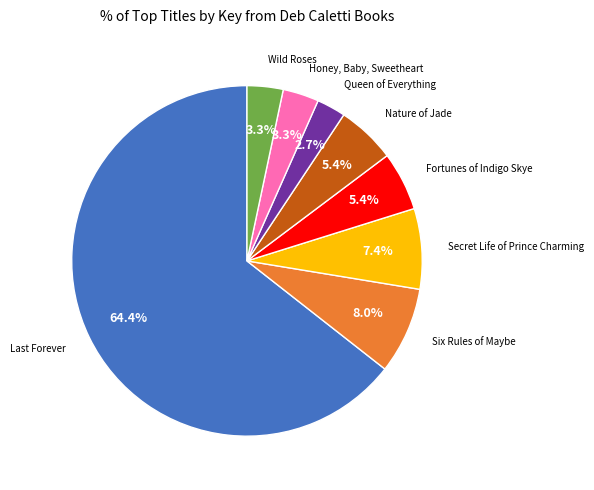

Which category has the smallest portion of the pie?

Queen of Everything